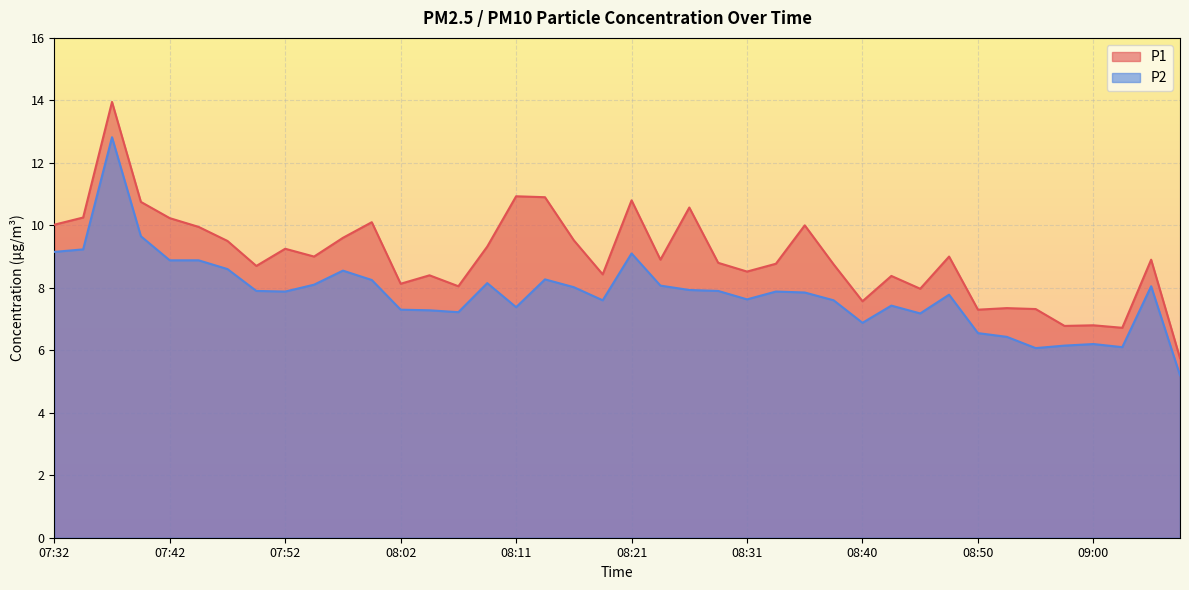

What are all the series names shown in the legend?

P1, P2